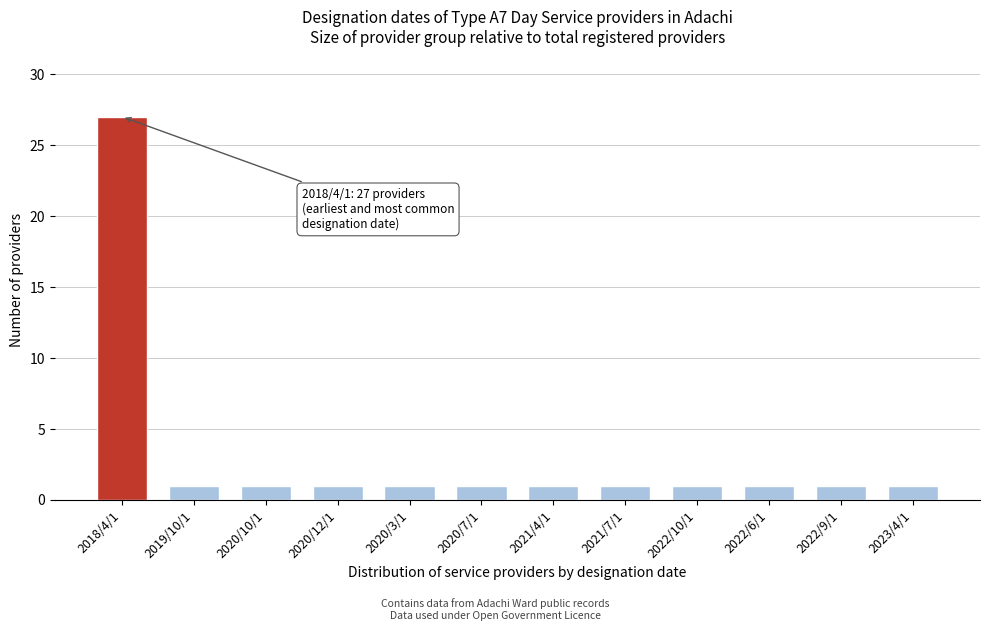

Reading right to left, extract all data points from this chart.

1	1	1	1	1	1	1	1	1	1	1	27